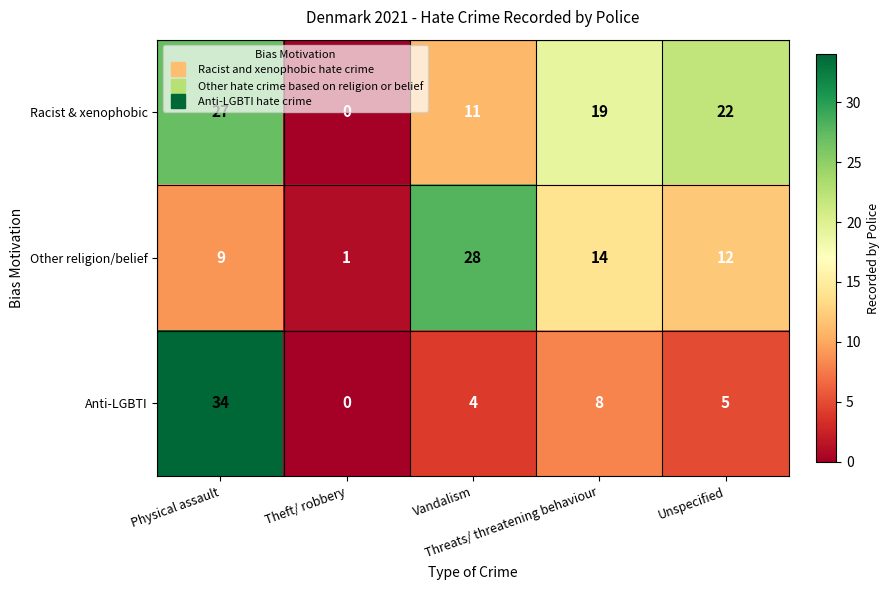

Which series has the largest total across all categories?

Racist & xenophobic